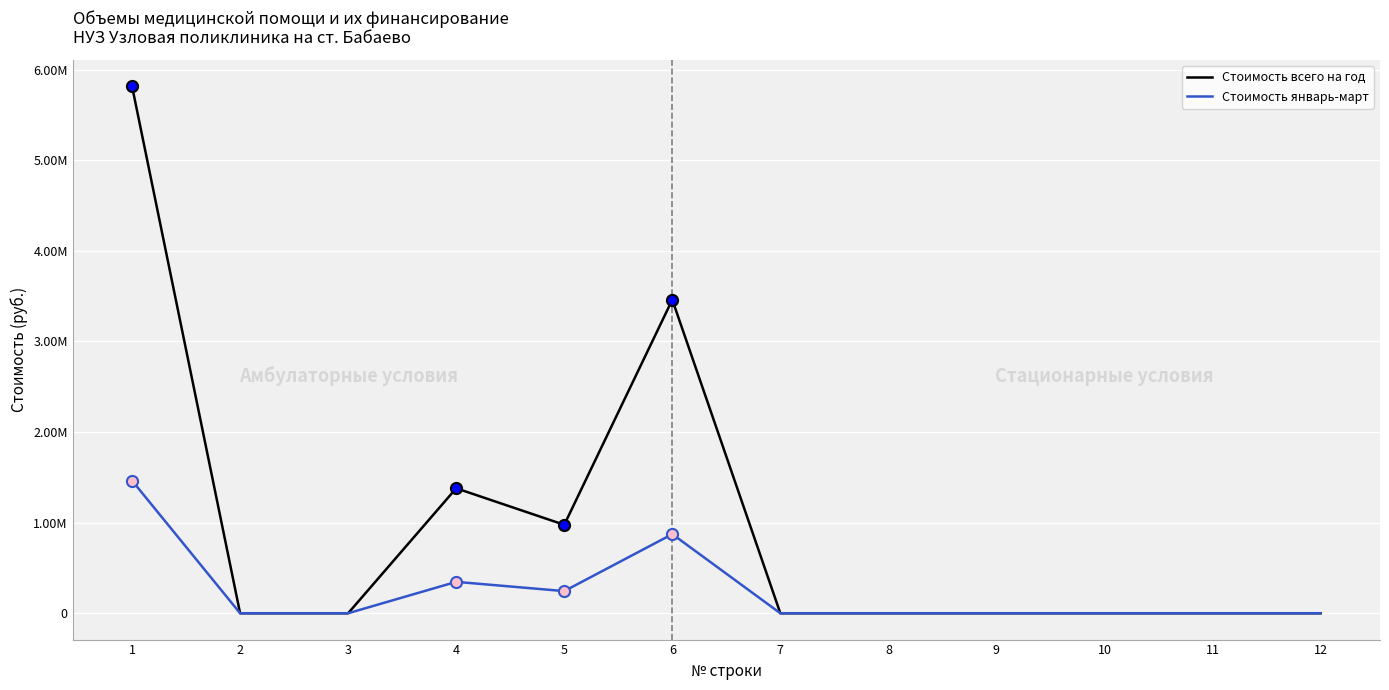

True or false: Стоимость всего на год has a value of 6210714.2 at 6.

False